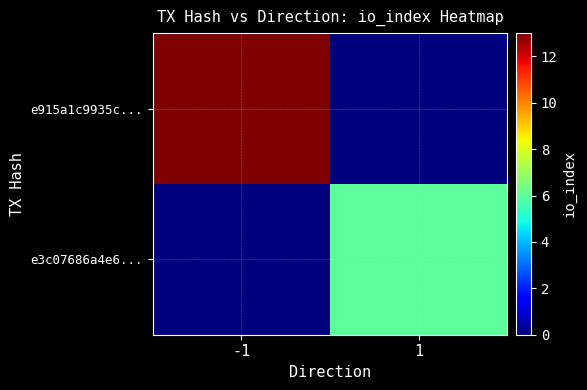

Reading left to right, what are all the values shown in this chart?

e915a1c9935c...: -1=13	1=0
e3c07686a4e6...: -1=0	1=6